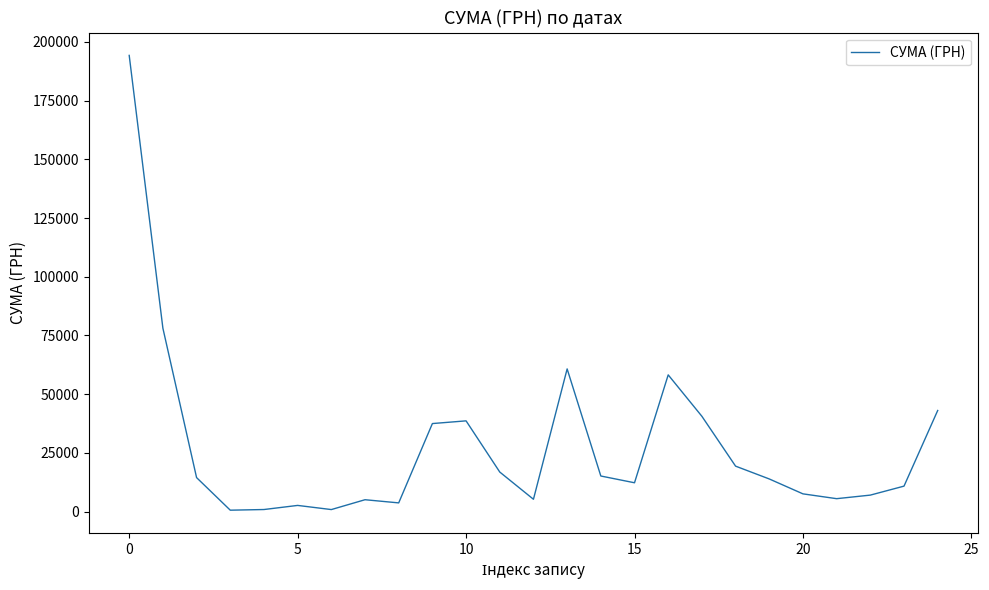

What is the greatest value displayed?

194251.9